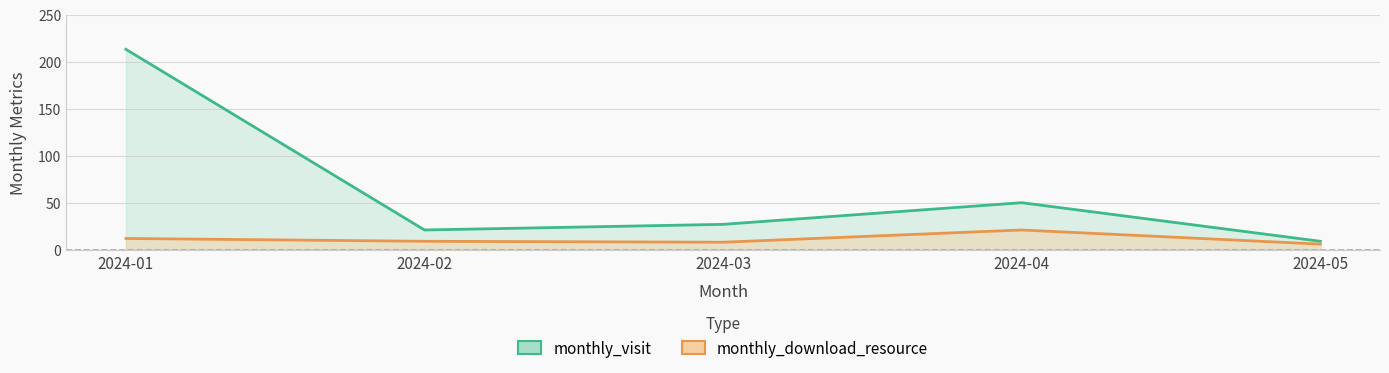

What is the total value across all series at 2024-04?

71